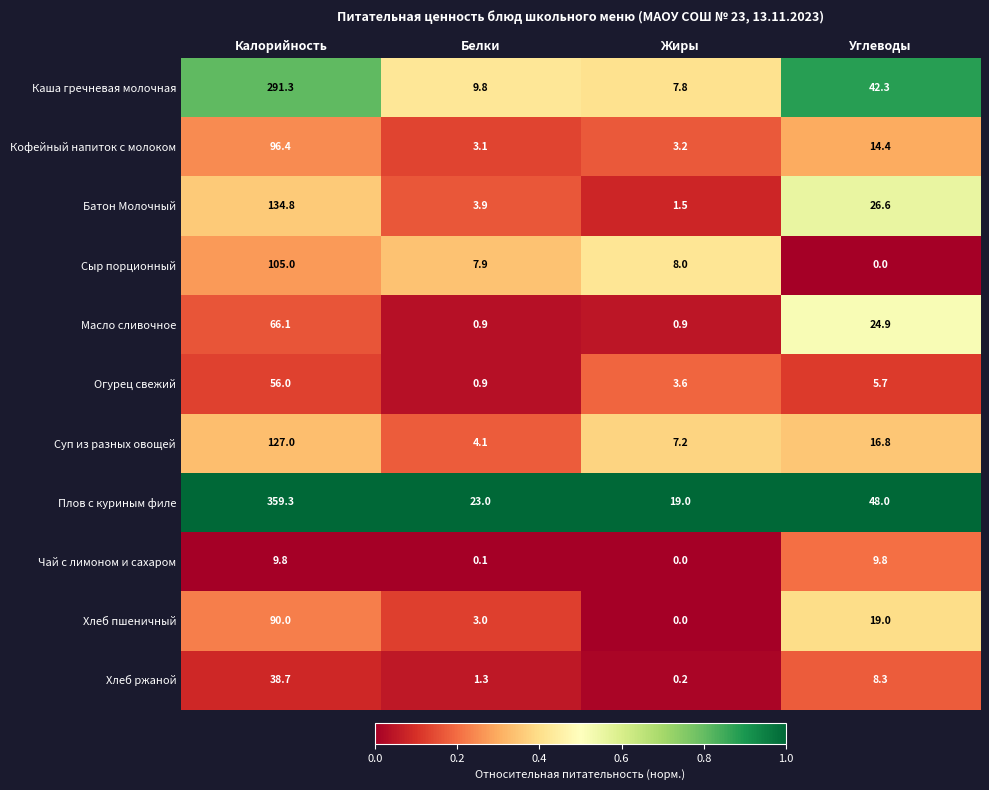

What is the average value of the Масло сливочное series?

23.2